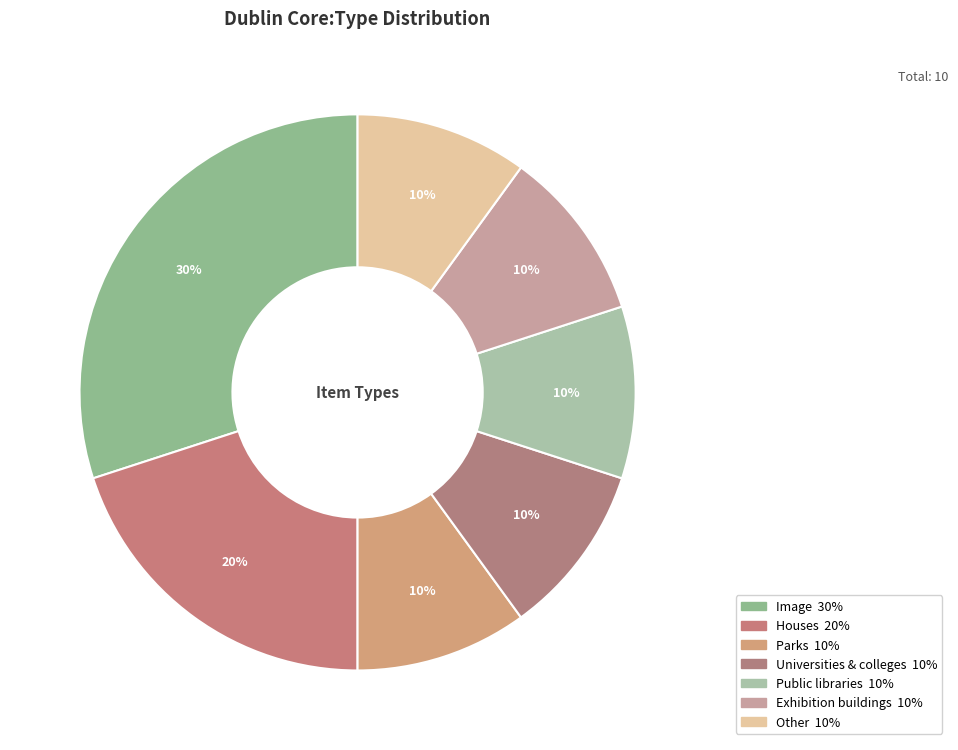

Is there a majority slice in this chart?

No